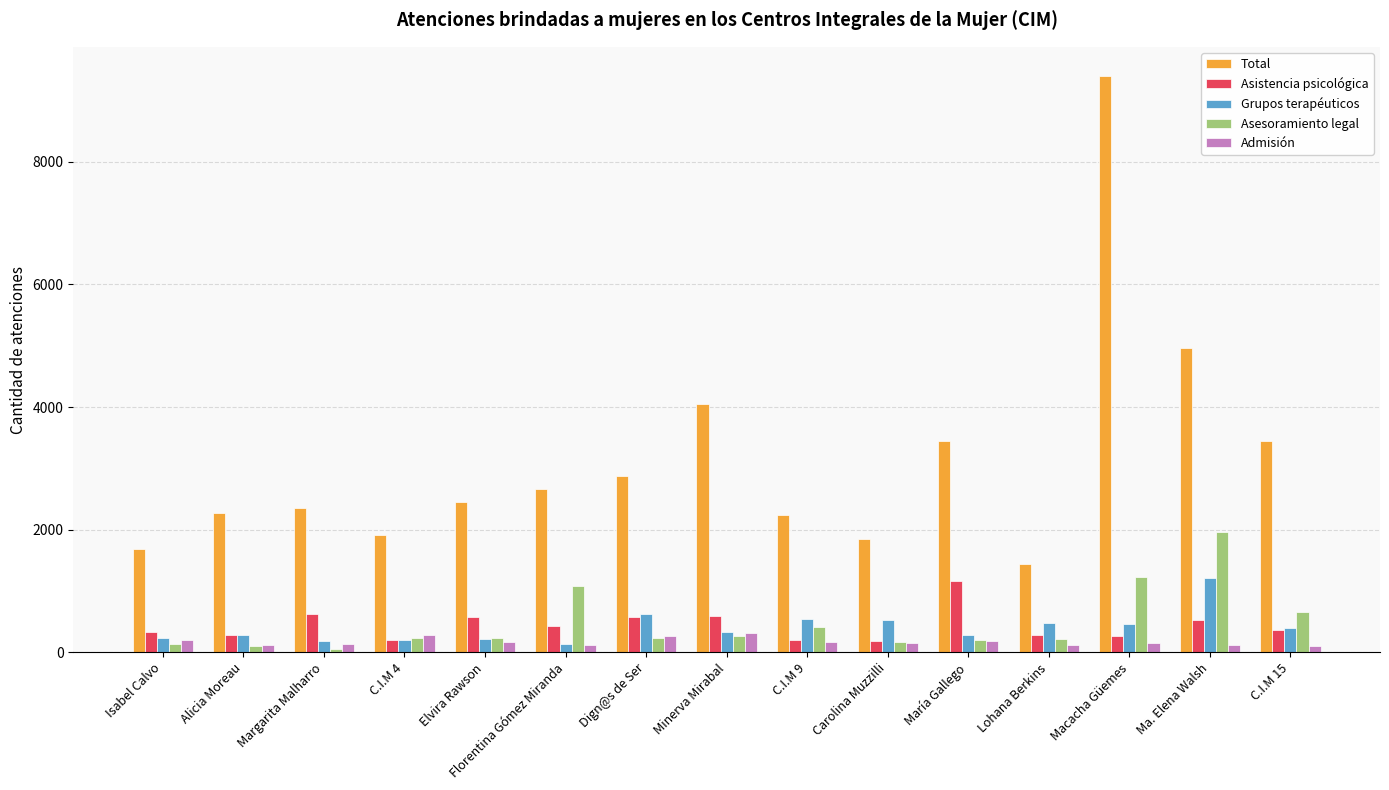

What is the total value across all series at Florentina Gómez Miranda?

4426